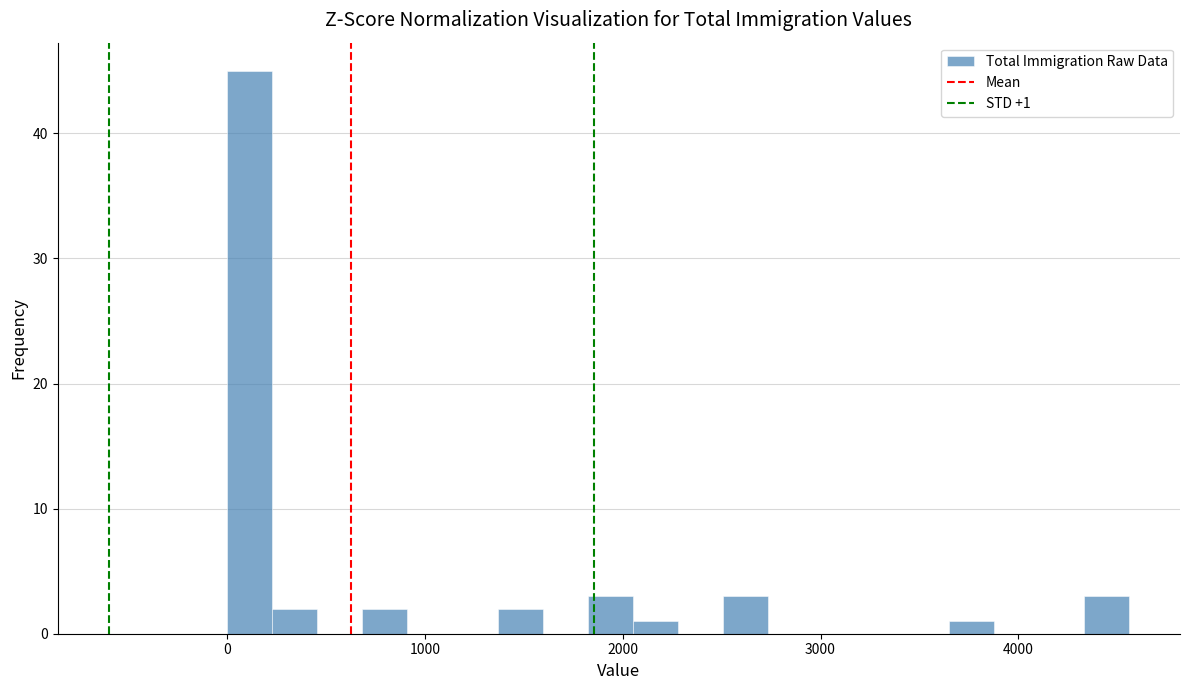

Read against the x-axis, roughly where is the centre of the tallest bar?

100